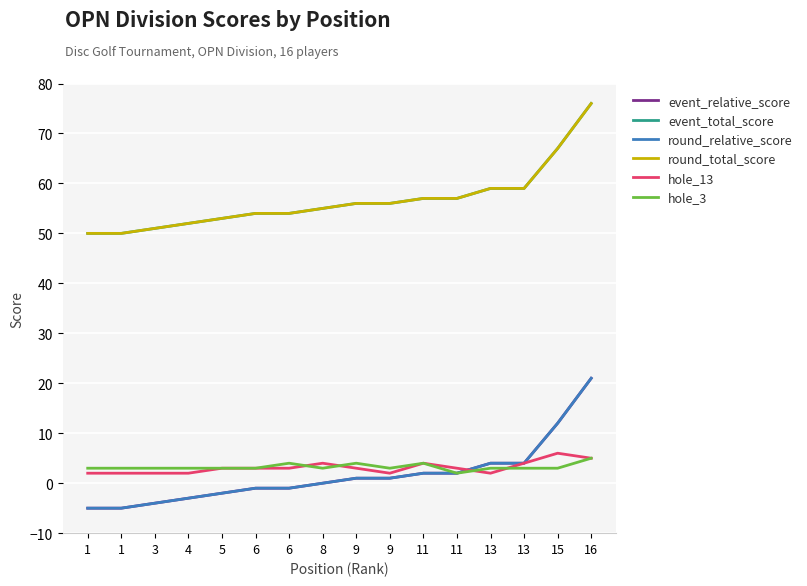

Between 16 and 15, which is larger?

16